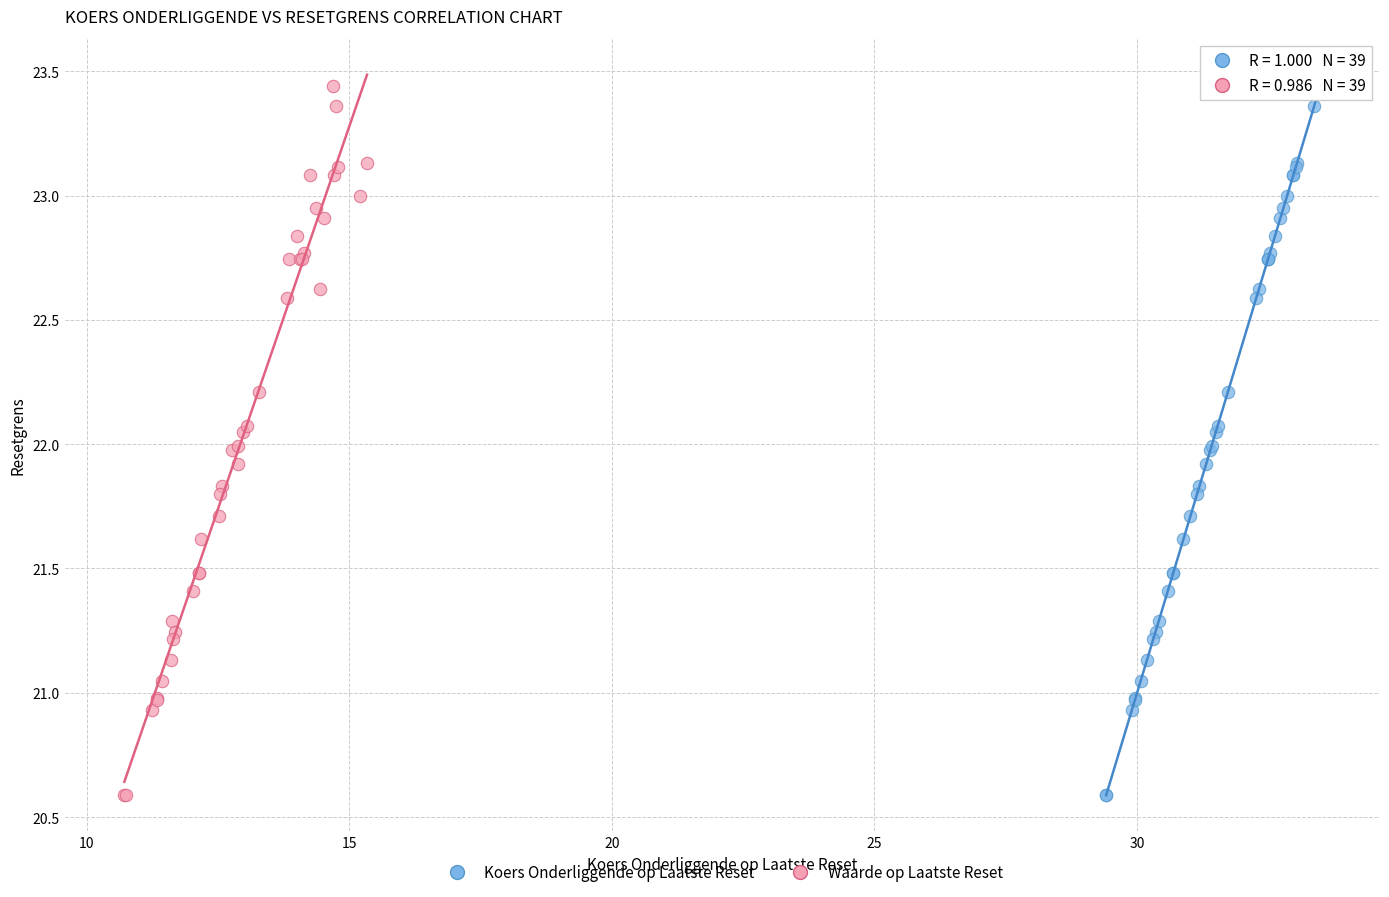

What are all the series names shown in the legend?

Koers Onderliggende op Laatste Reset, Waarde op Laatste Reset